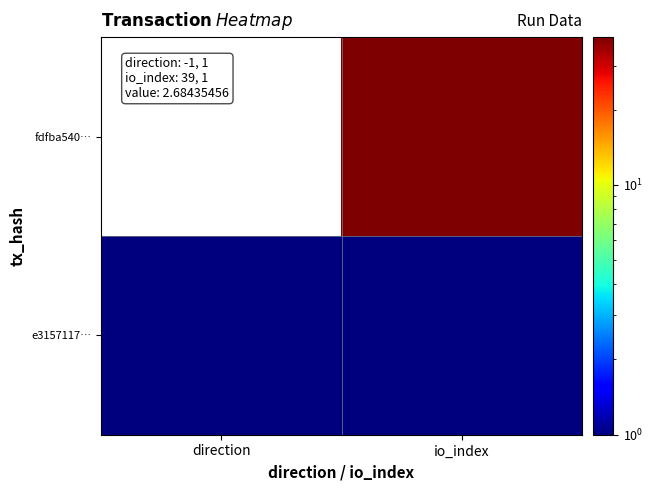

Reading right to left, transcribe all the data shown in this chart.

fdfba540…: io_index=39	direction=-1
e3157117…: io_index=1	direction=1